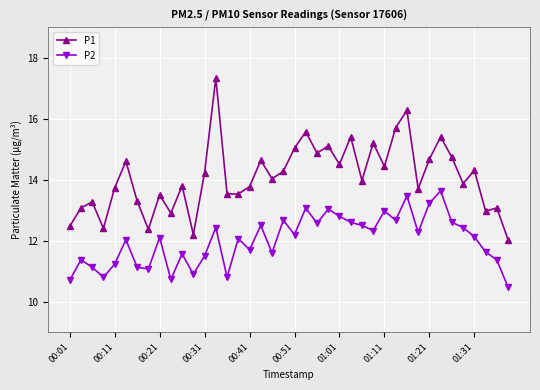

List the series in order of their peak value, lowest first.

P2, P1